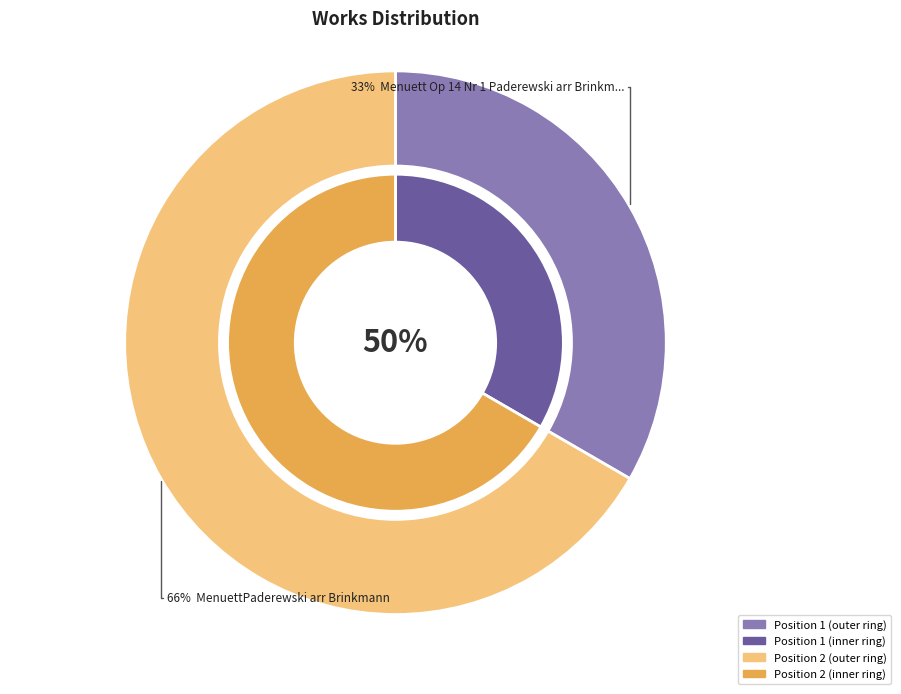

Which slice is the smallest?

Menuett Op 14 Nr 1 Paderewski arr Brinkmann